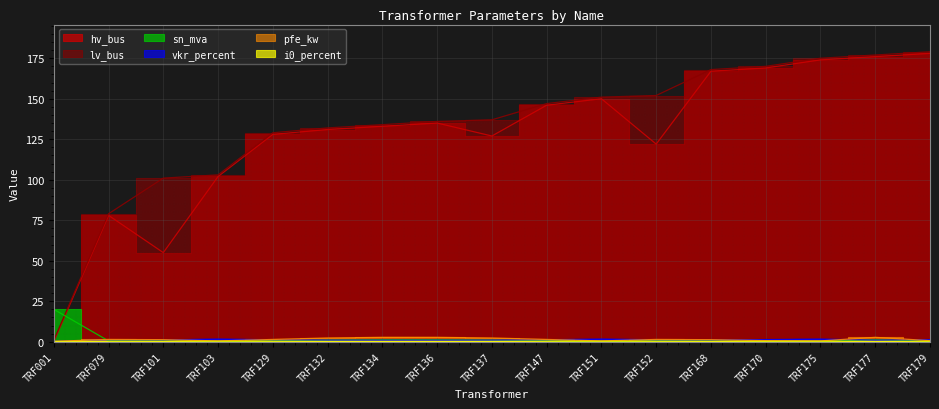

How many interior local valleys does the sn_mva series have?

4